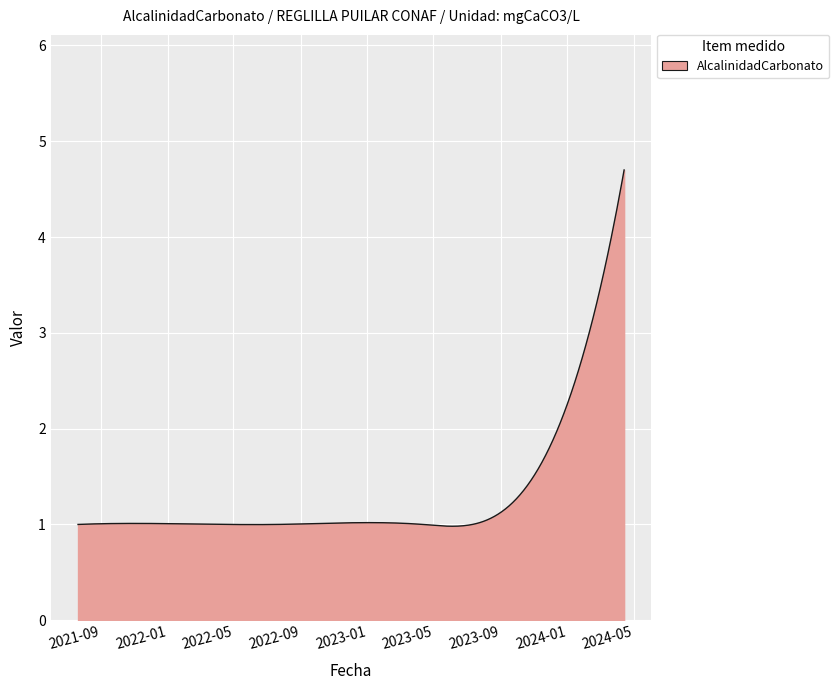

What is the greatest value displayed?

4.7